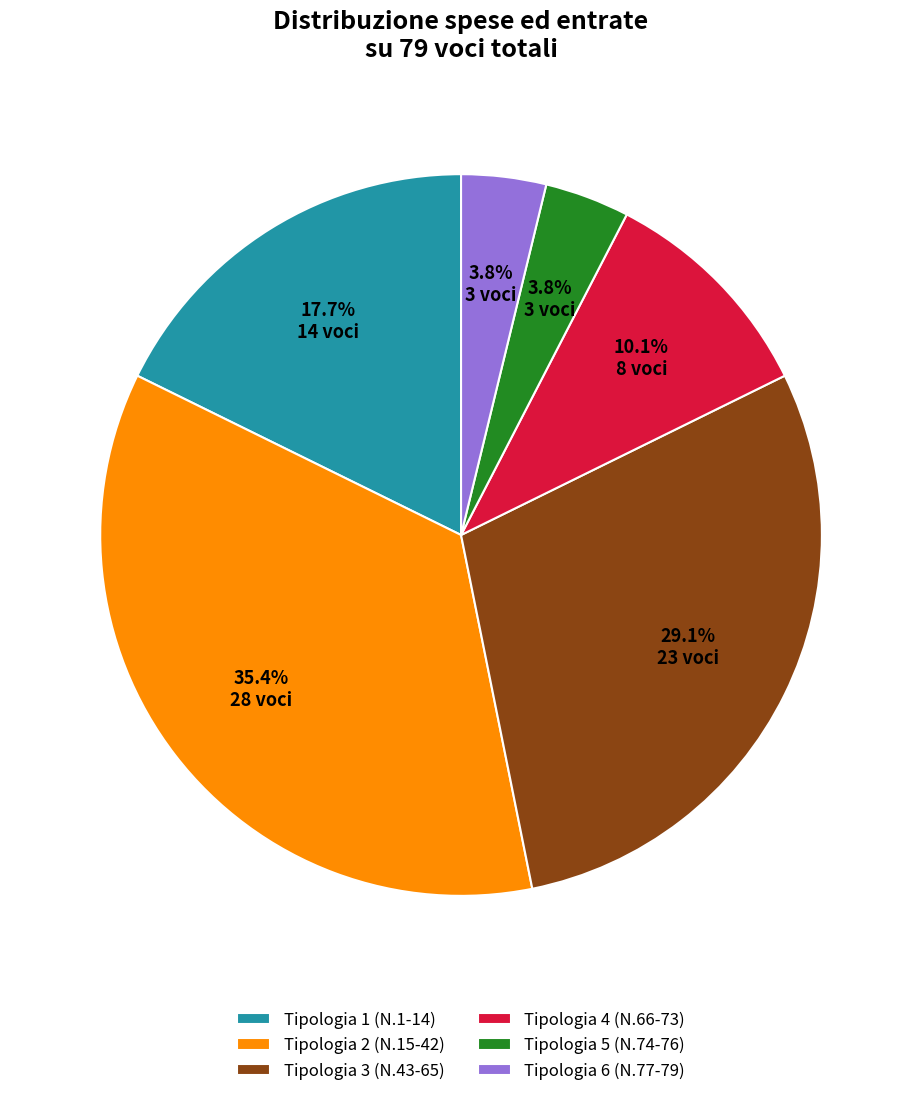

How many slices are in this pie chart?

6